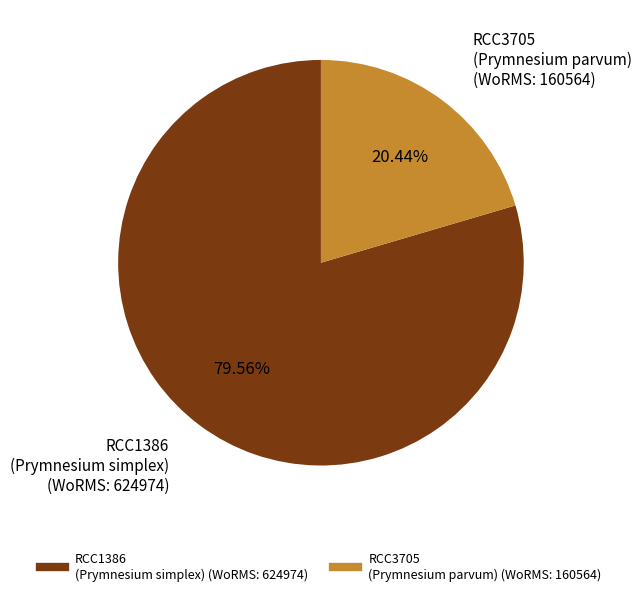

Does any single category account for the majority?

Yes